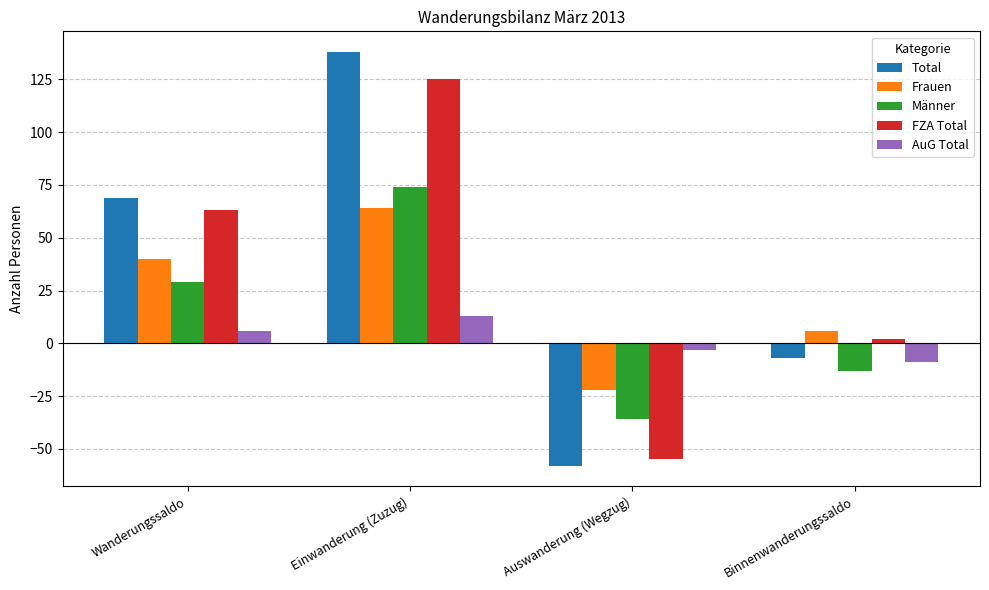

Reading right to left, list all the values displayed in this chart.

Total: Binnenwanderungssaldo=-7	Auswanderung (Wegzug)=-58	Einwanderung (Zuzug)=138	Wanderungssaldo=69
Frauen: Binnenwanderungssaldo=6	Auswanderung (Wegzug)=-22	Einwanderung (Zuzug)=64	Wanderungssaldo=40
Männer: Binnenwanderungssaldo=-13	Auswanderung (Wegzug)=-36	Einwanderung (Zuzug)=74	Wanderungssaldo=29
FZA Total: Binnenwanderungssaldo=2	Auswanderung (Wegzug)=-55	Einwanderung (Zuzug)=125	Wanderungssaldo=63
AuG Total: Binnenwanderungssaldo=-9	Auswanderung (Wegzug)=-3	Einwanderung (Zuzug)=13	Wanderungssaldo=6